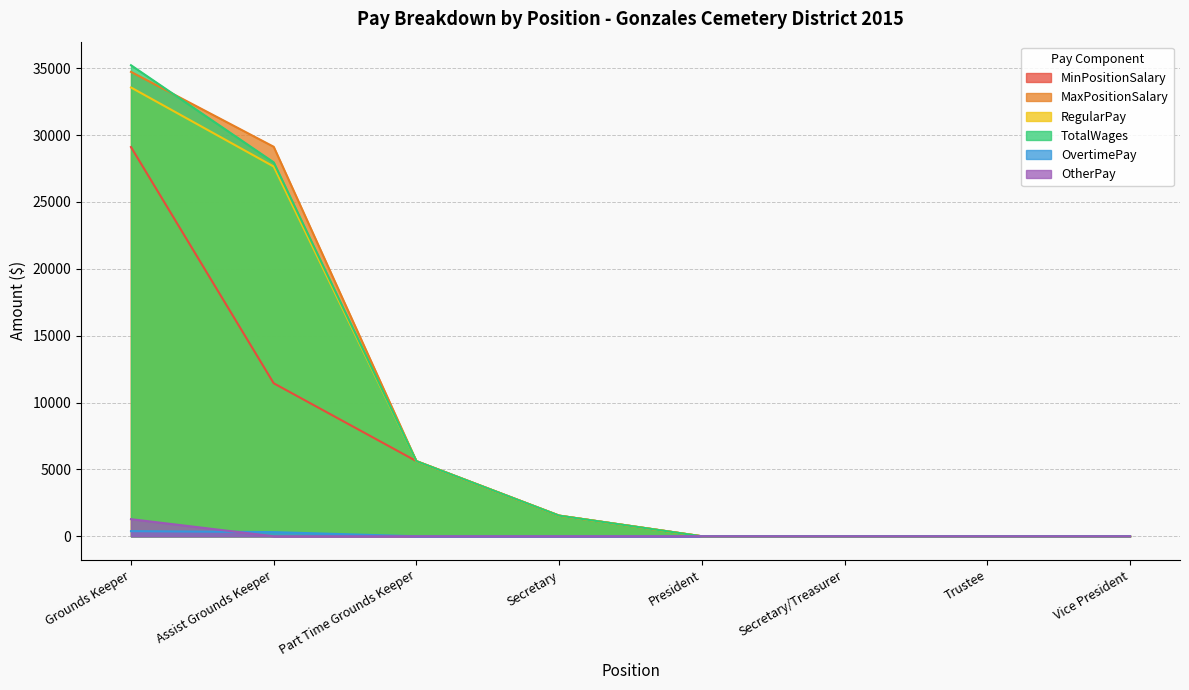

What is the difference between the highest and lowest values at Part Time Grounds Keeper?

5616